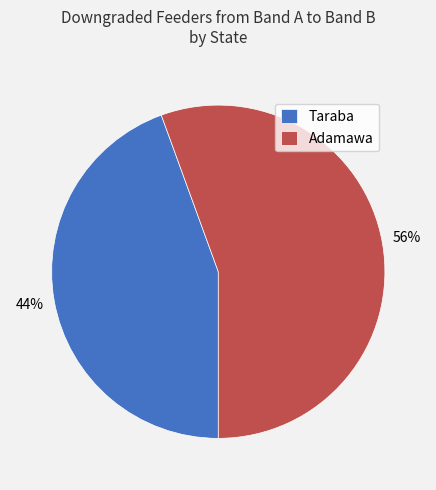

Is the sum of Adamawa and Taraba greater than half?

Yes